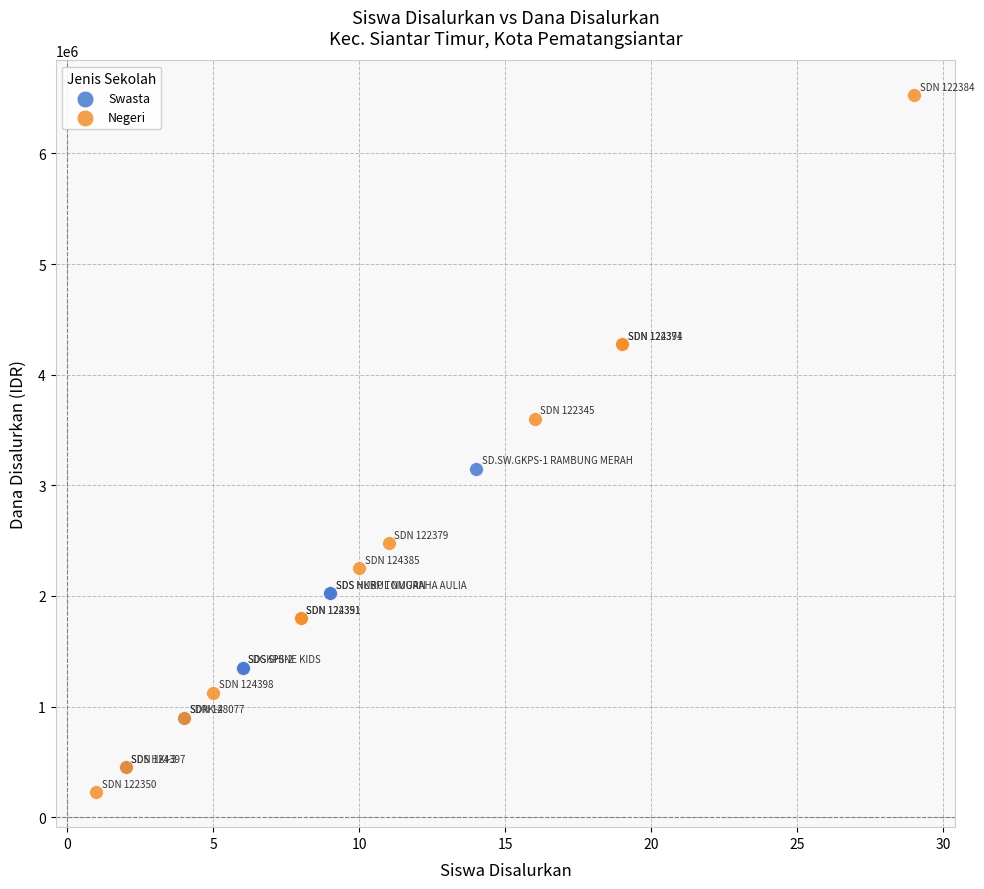

Which series contains the highest Y value?

Negeri